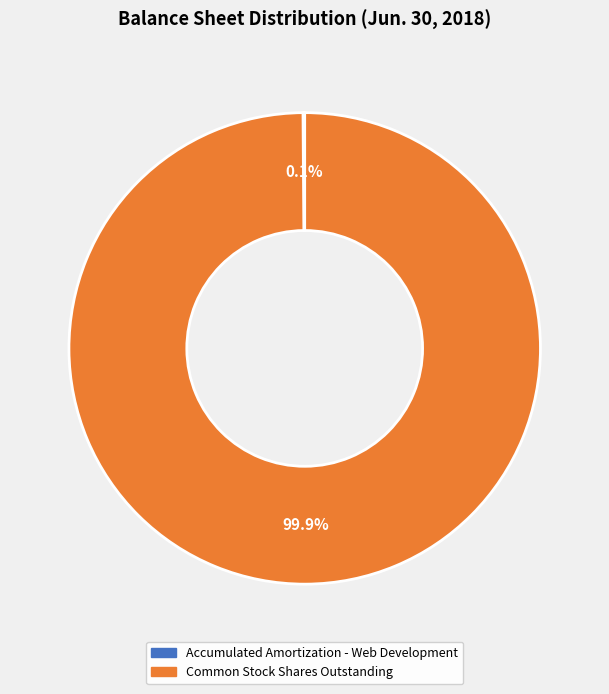

What is the majority slice?

Common Stock Shares Outstanding